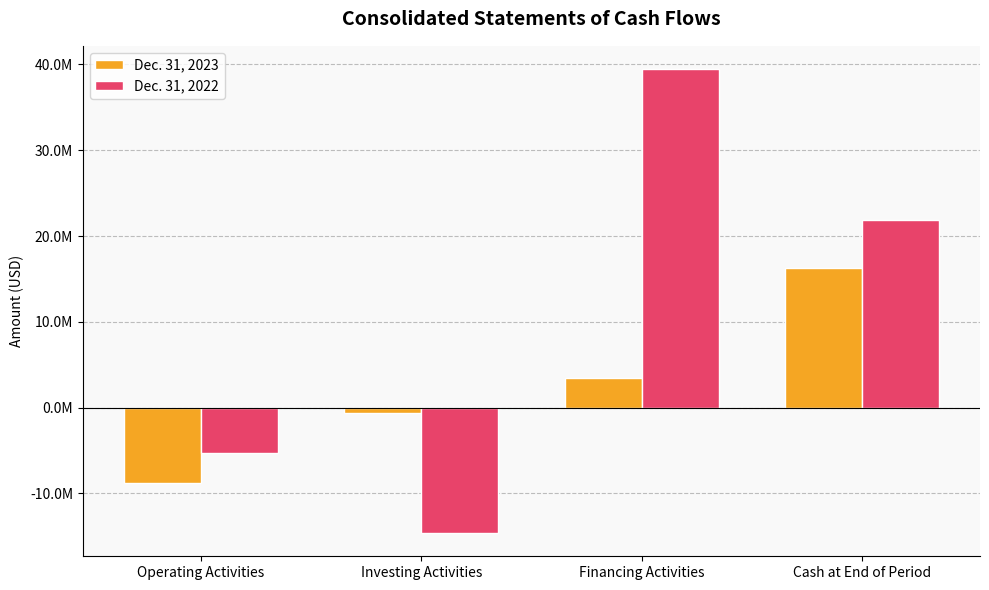

Are the bars grouped side by side (vs. stacked)?

Yes